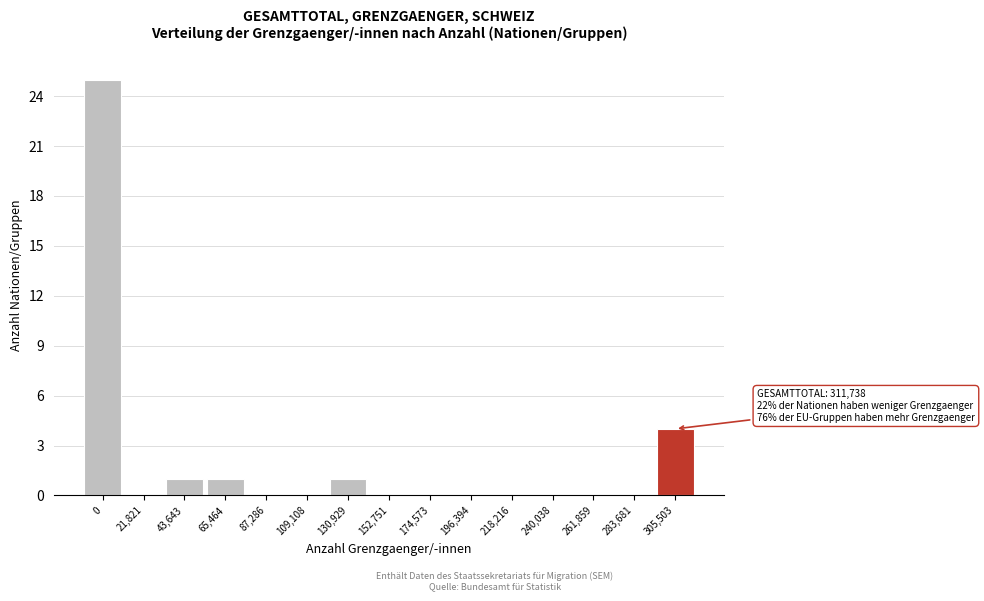

Reading left to right, extract all data points from this chart.

0=25	21,821=0	43,643=1	65,464=1	87,286=0	109,108=0	130,929=1	152,751=0	174,573=0	196,394=0	218,216=0	240,038=0	261,859=0	283,681=0	305,503=4